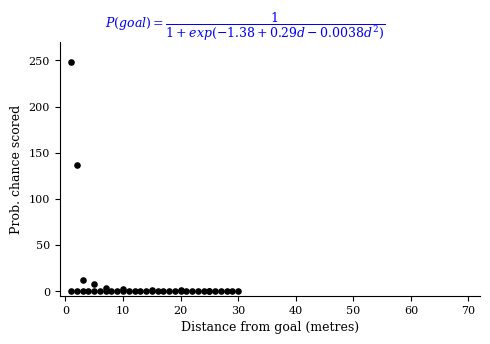

What Y value in the scatter plot is closest to 124?

137